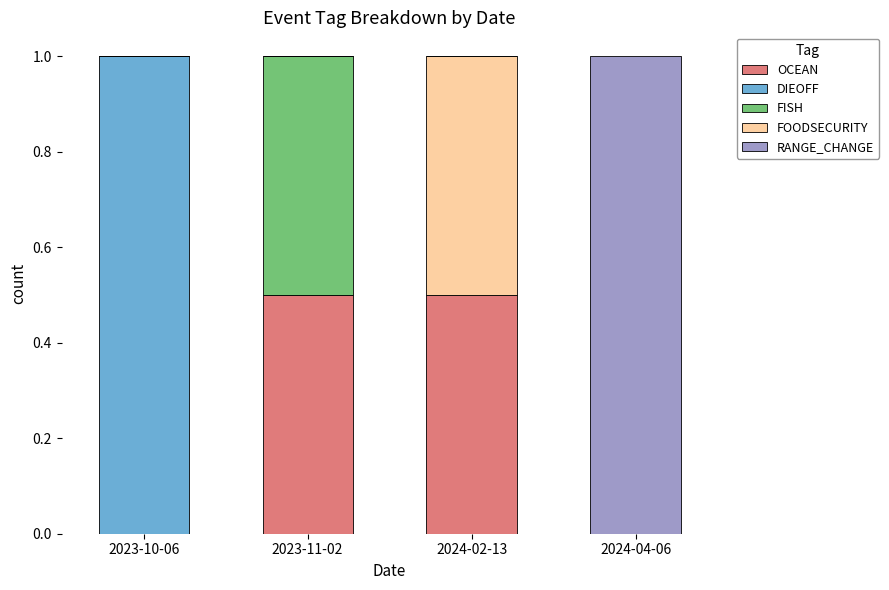

Are the bars grouped side by side (vs. stacked)?

No